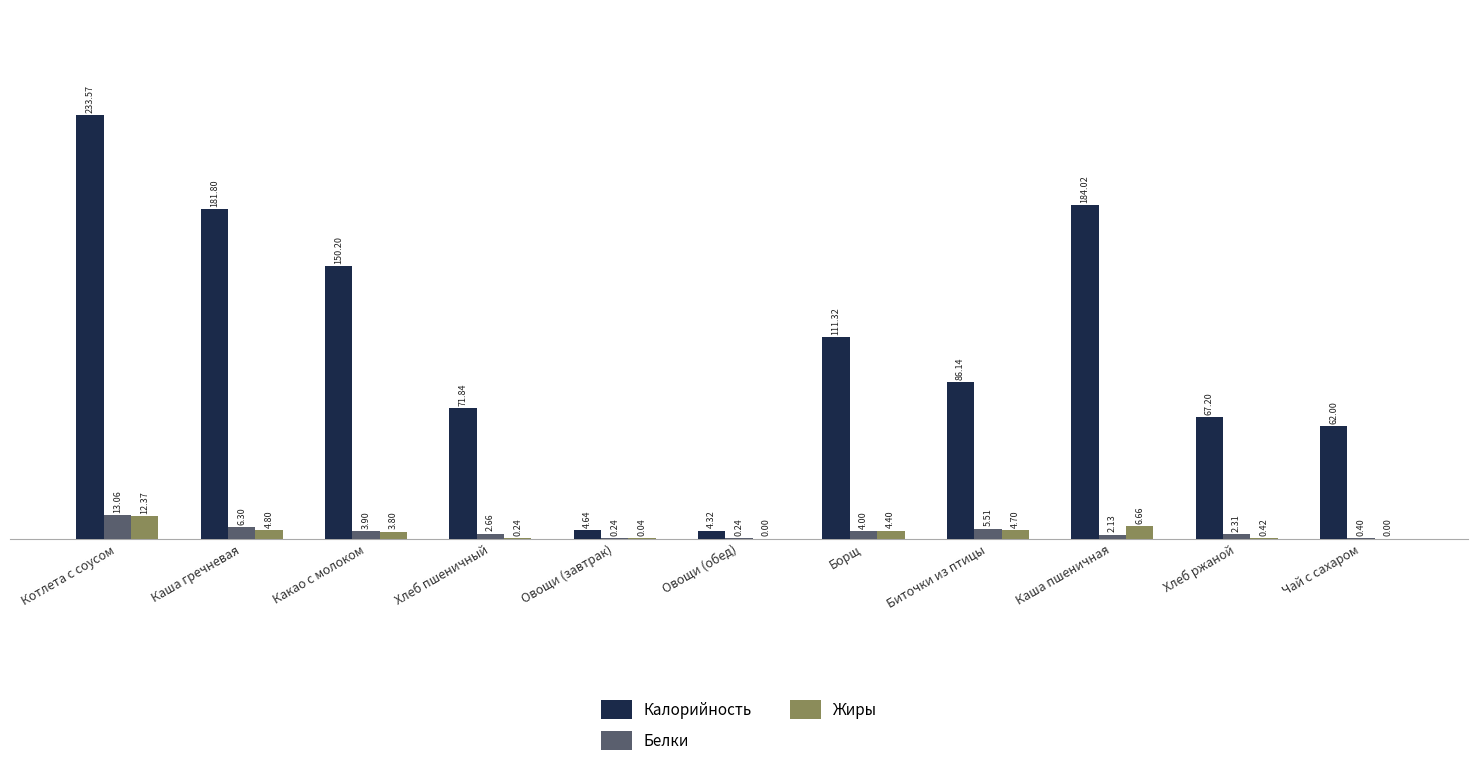

Where does the Калорийность series first go above 86?

Котлета с соусом